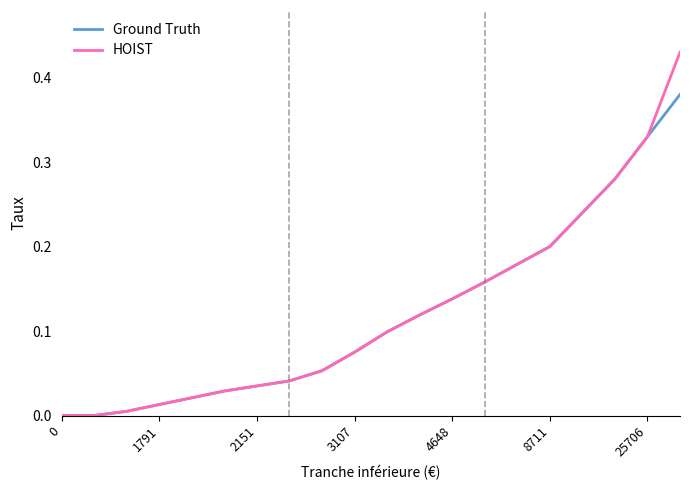

Rank the series by their maximum value, from lowest to highest.

Ground Truth, HOIST